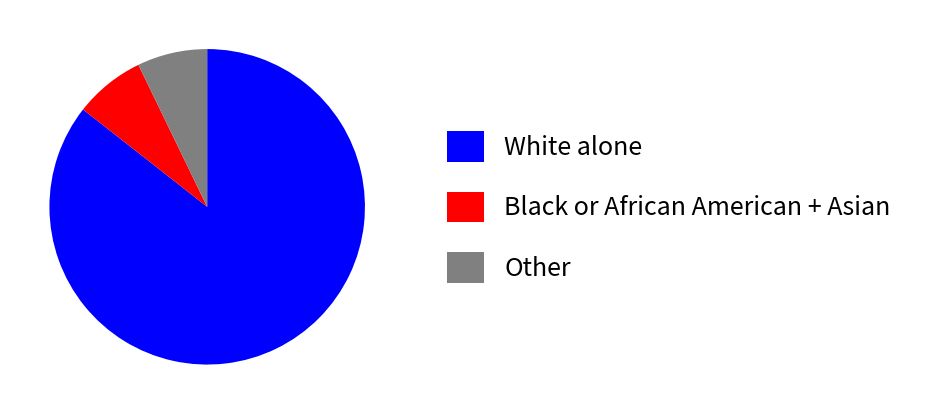

Between Black or African American + Asian and White alone, which is larger?

White alone